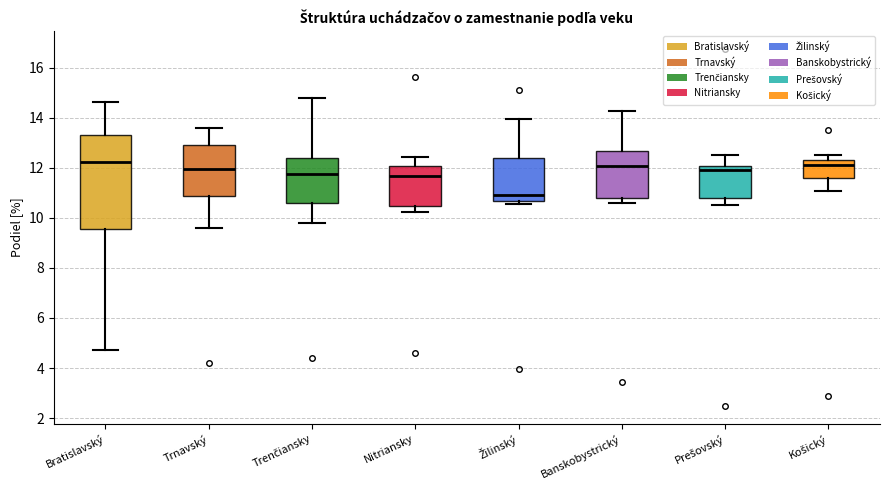

Which box is the tallest, from its lower edge to its upper edge?

Bratislavský